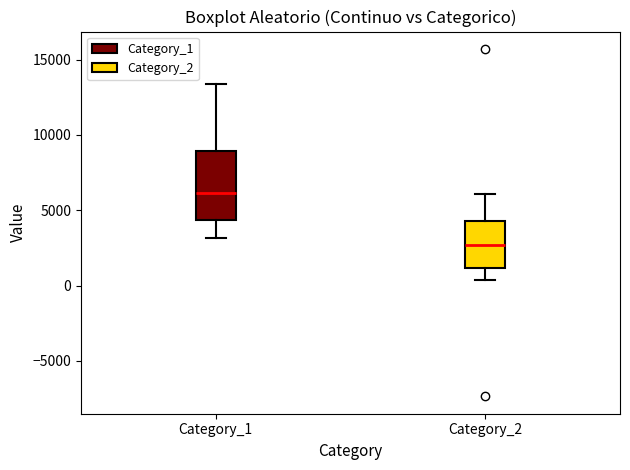

Reading left to right, read every box against the y-axis: the position of its median line, the range the box covers, and the ends of its whiskers. The values are not printed on the chart, so give them approximately, as read against the axis.

Category_1: median 6000, box 4500 to 9000, whiskers 3000 to 13500
Category_2: median 2500, box 1000 to 4500, whiskers 500 to 6000